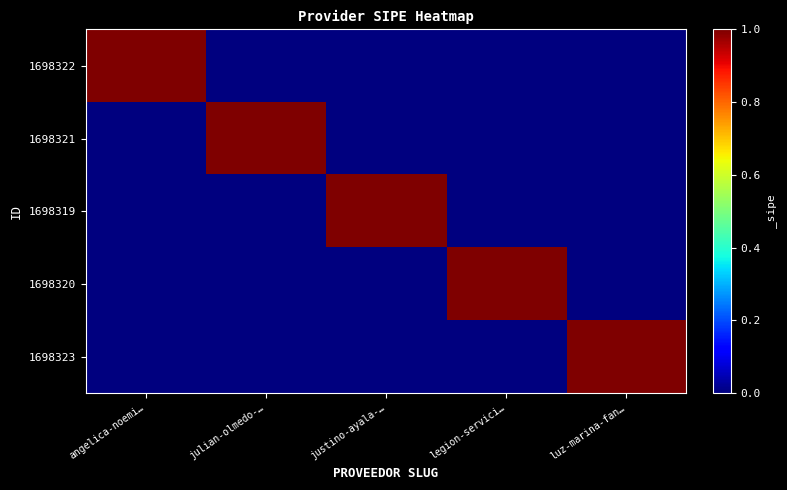

Reading left to right, transcribe all the data shown in this chart.

1698322: angelica-noemi…=1	julian-olmedo-…=0	justino-ayala-…=0	legion-servici…=0	luz-marina-fan…=0
1698321: angelica-noemi…=0	julian-olmedo-…=1	justino-ayala-…=0	legion-servici…=0	luz-marina-fan…=0
1698319: angelica-noemi…=0	julian-olmedo-…=0	justino-ayala-…=1	legion-servici…=0	luz-marina-fan…=0
1698320: angelica-noemi…=0	julian-olmedo-…=0	justino-ayala-…=0	legion-servici…=1	luz-marina-fan…=0
1698323: angelica-noemi…=0	julian-olmedo-…=0	justino-ayala-…=0	legion-servici…=0	luz-marina-fan…=1